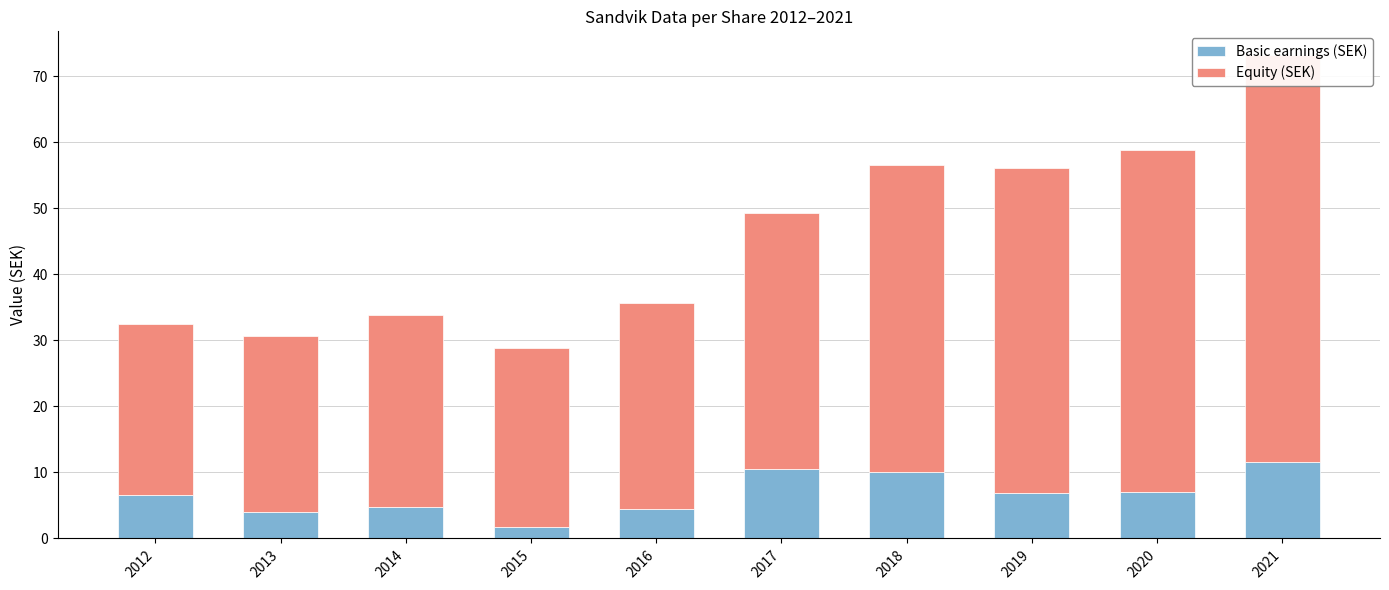

Reading right to left, what are all the values shown in this chart?

Basic earnings (SEK): 2021=11.5	2020=7.0	2019=6.8	2018=10.1	2017=10.5	2016=4.4	2015=1.8	2014=4.8	2013=4.0	2012=6.5
Equity (SEK): 2021=61.6	2020=51.9	2019=49.3	2018=46.4	2017=38.8	2016=31.2	2015=27.1	2014=29.1	2013=26.7	2012=25.9